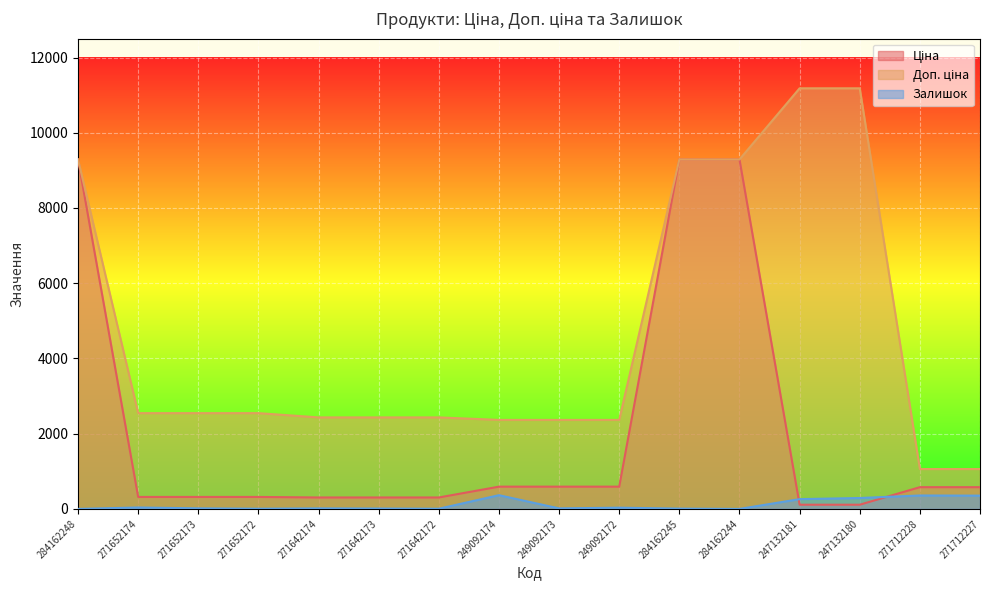

What is the sum of the Залишок values at 271652174 and 249092172?

71.0